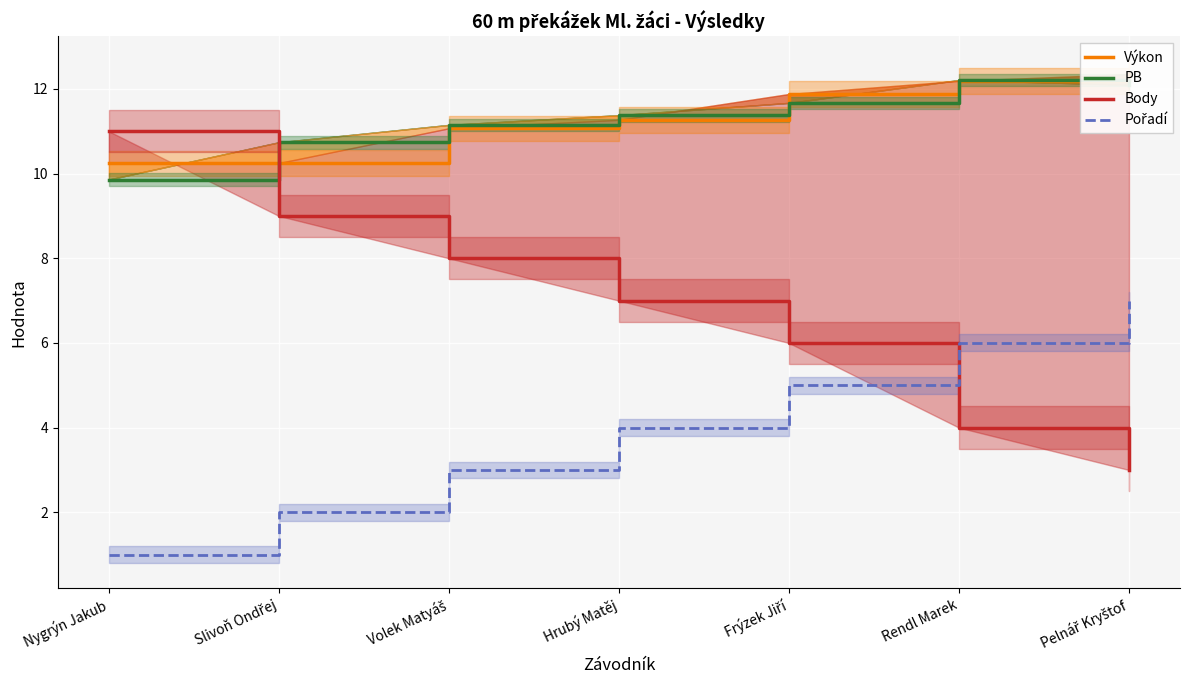

Reading left to right, transcribe all the data shown in this chart.

Výkon: Nygrýn Jakub=10.2	Slivoň Ondřej=10.2	Volek Matyáš=11.1	Hrubý Matěj=11.3	Frýzek Jiří=11.9	Rendl Marek=12.2	Pelnář Kryštof=12.3
PB: Nygrýn Jakub=9.9	Slivoň Ondřej=10.7	Volek Matyáš=11.2	Hrubý Matěj=11.4	Frýzek Jiří=11.7	Rendl Marek=12.2	Pelnář Kryštof=12.1
Body: Nygrýn Jakub=11.0	Slivoň Ondřej=9.0	Volek Matyáš=8.0	Hrubý Matěj=7.0	Frýzek Jiří=6.0	Rendl Marek=4.0	Pelnář Kryštof=3.0
Pořadí: Nygrýn Jakub=1.0	Slivoň Ondřej=2.0	Volek Matyáš=3.0	Hrubý Matěj=4.0	Frýzek Jiří=5.0	Rendl Marek=6.0	Pelnář Kryštof=7.0